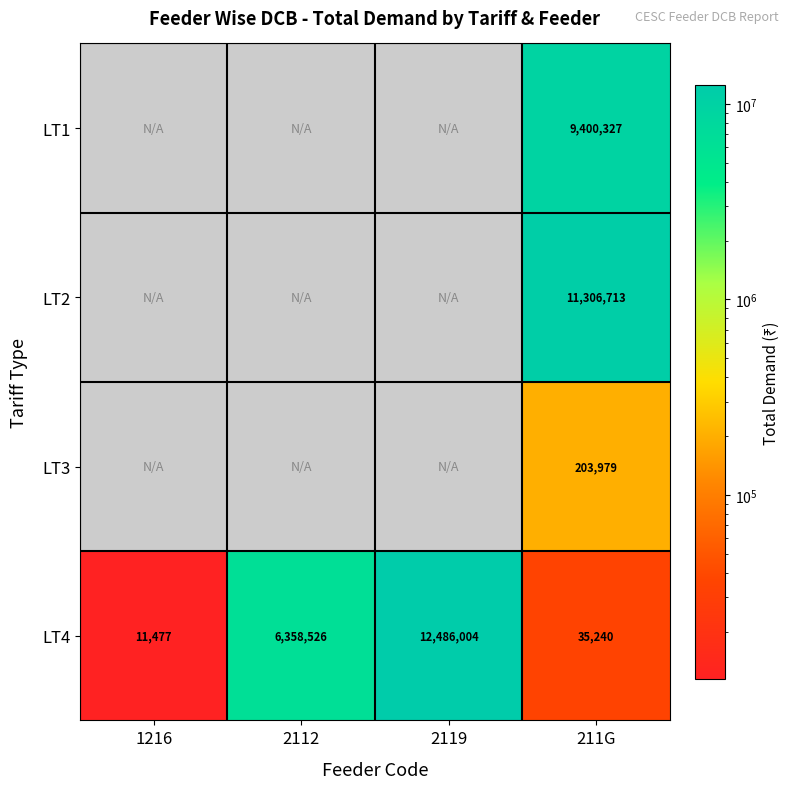

How many data points in LT4 are less than 6358526?

2